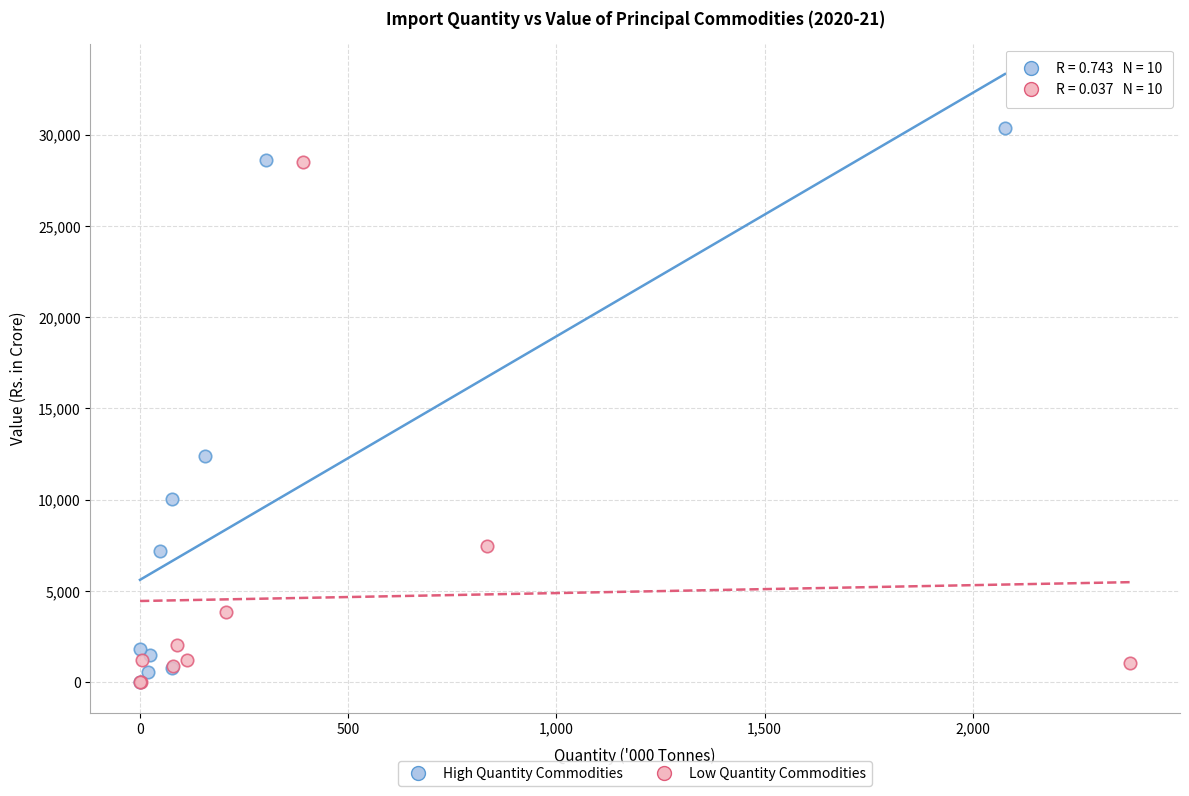

Which series has the largest Y range (max minus min)?

High Quantity Commodities